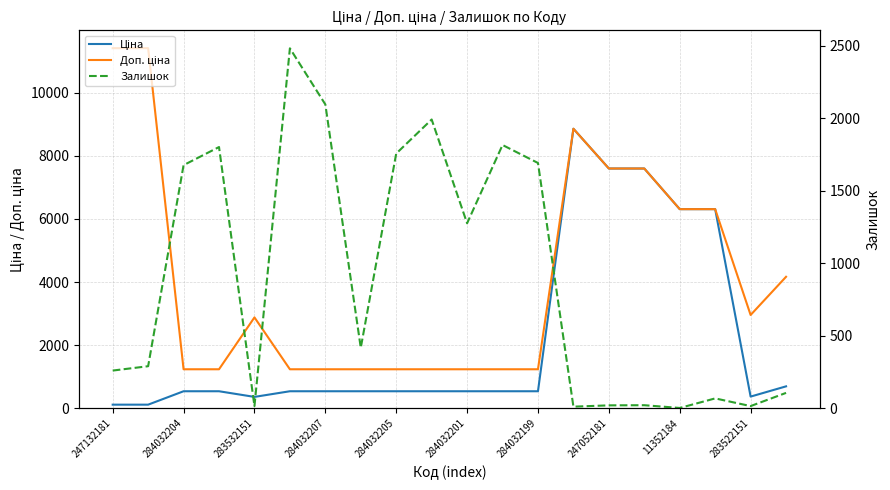

At how many categories does at least one series exceed 3641?

8